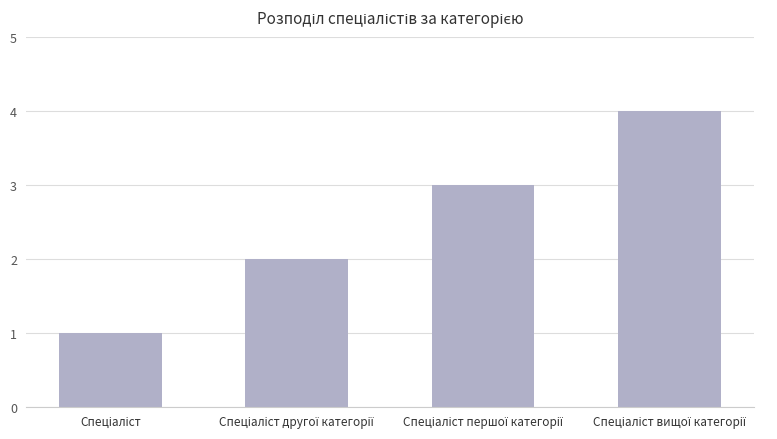

Reading left to right, list all the values displayed in this chart.

1	2	3	4